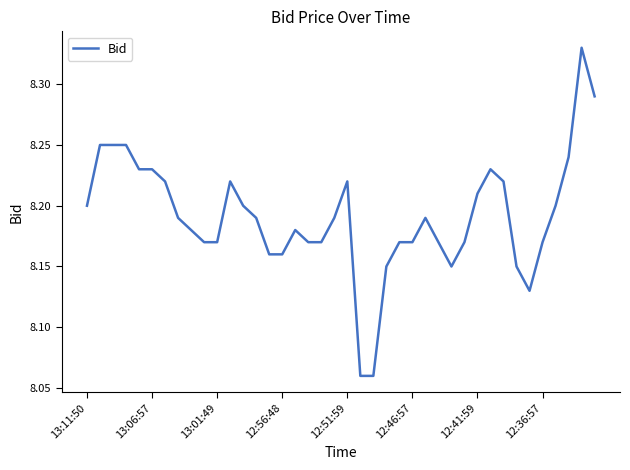

Is it true that the value at 13:11:50 is 8.2?

True